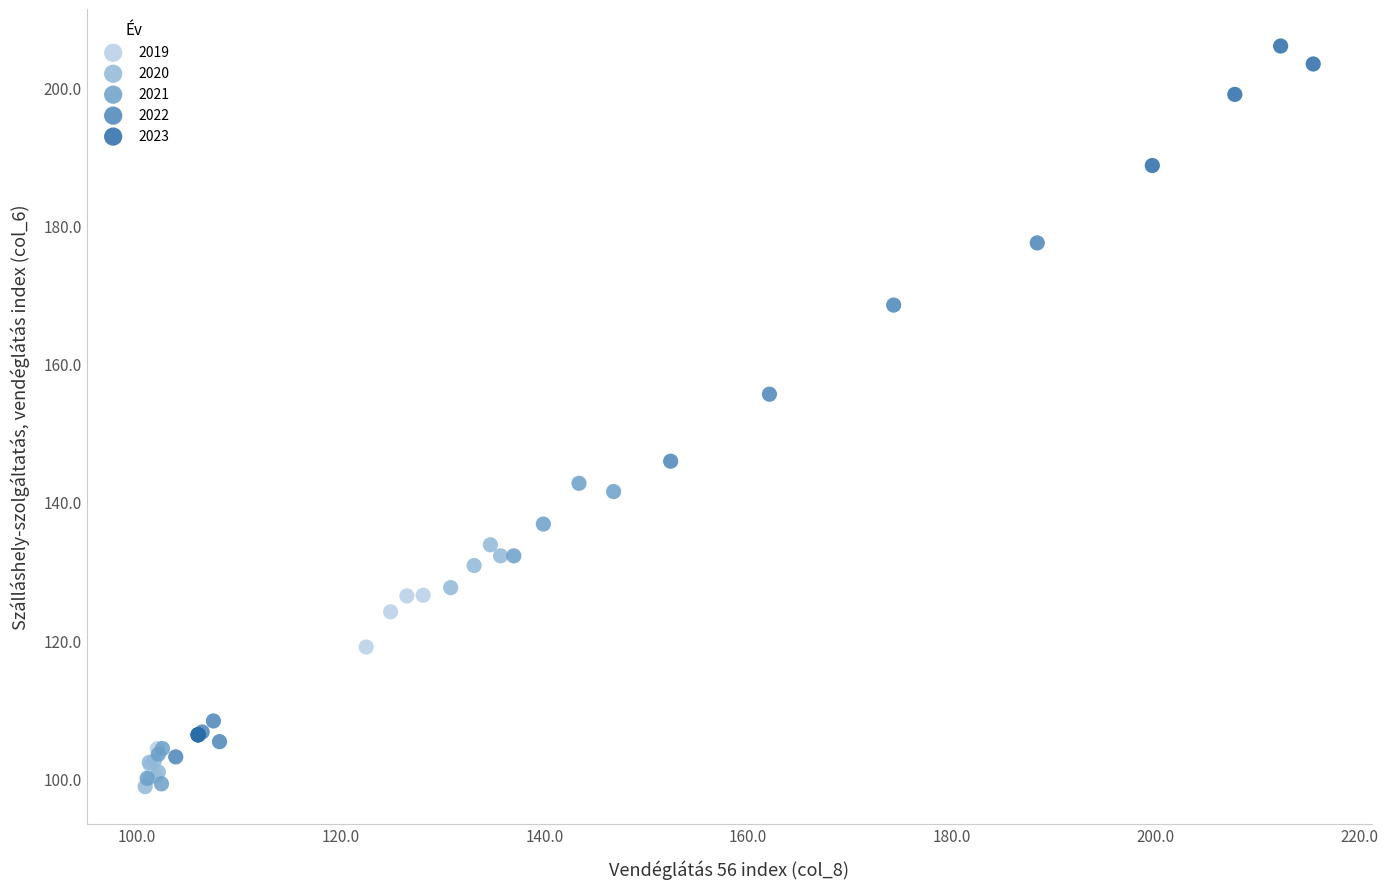

Which series has the widest spread of Y values?

2023